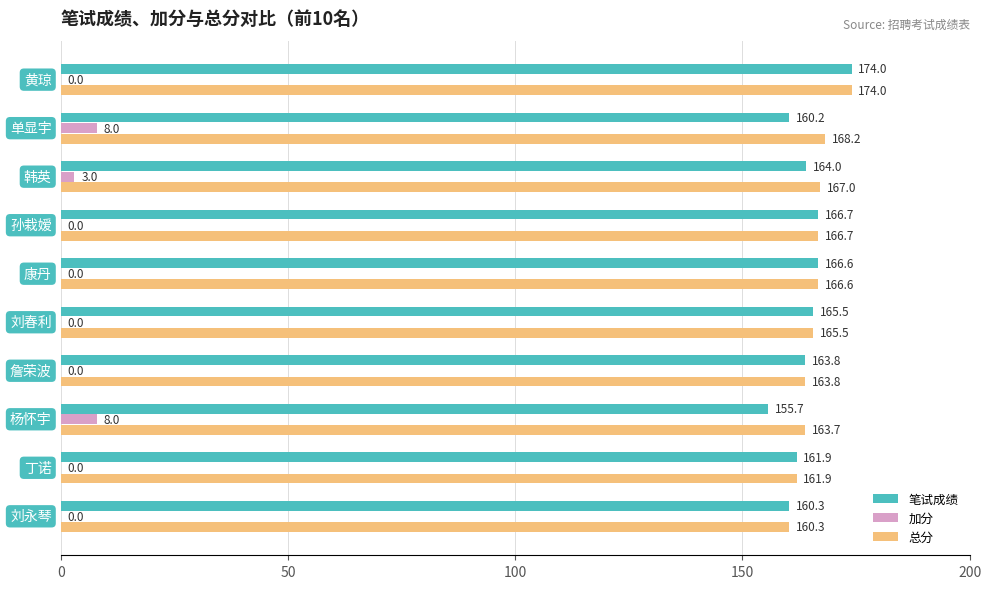

Which series has the largest total across all categories?

总分